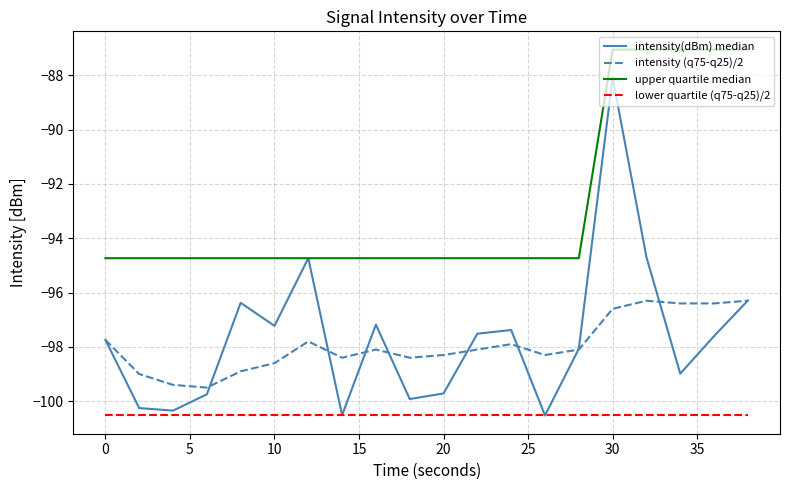

What is the maximum value for intensity (q75-q25)/2?

-96.3